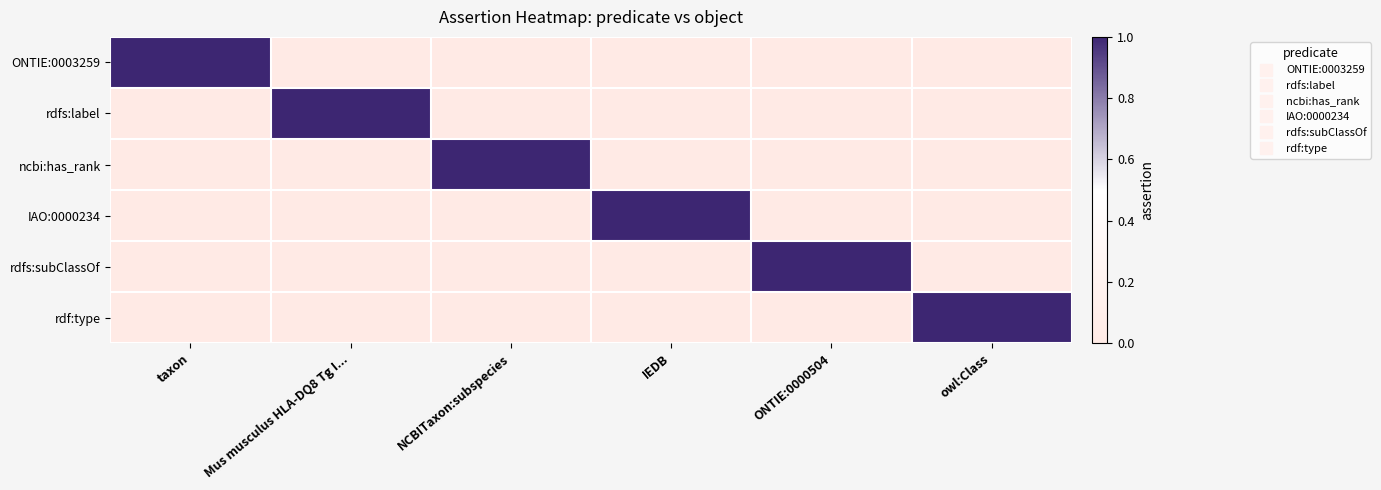

Reading left to right, transcribe all the data shown in this chart.

ONTIE:0003259: taxon=1	Mus musculus HLA-DQ8 Tg I...=0	NCBITaxon:subspecies=0	IEDB=0	ONTIE:0000504=0	owl:Class=0
rdfs:label: taxon=0	Mus musculus HLA-DQ8 Tg I...=1	NCBITaxon:subspecies=0	IEDB=0	ONTIE:0000504=0	owl:Class=0
ncbi:has_rank: taxon=0	Mus musculus HLA-DQ8 Tg I...=0	NCBITaxon:subspecies=1	IEDB=0	ONTIE:0000504=0	owl:Class=0
IAO:0000234: taxon=0	Mus musculus HLA-DQ8 Tg I...=0	NCBITaxon:subspecies=0	IEDB=1	ONTIE:0000504=0	owl:Class=0
rdfs:subClassOf: taxon=0	Mus musculus HLA-DQ8 Tg I...=0	NCBITaxon:subspecies=0	IEDB=0	ONTIE:0000504=1	owl:Class=0
rdf:type: taxon=0	Mus musculus HLA-DQ8 Tg I...=0	NCBITaxon:subspecies=0	IEDB=0	ONTIE:0000504=0	owl:Class=1